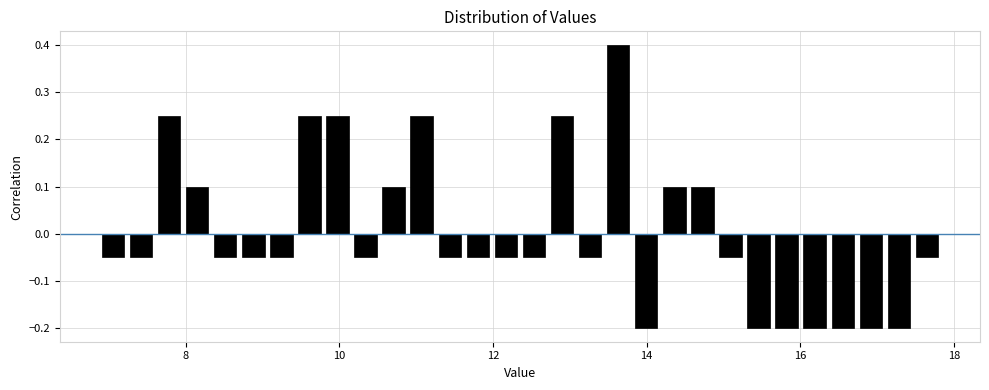

Around what value on the x-axis is the tallest bar? Give the approximate position of its centre, as read against the axis.

13.6